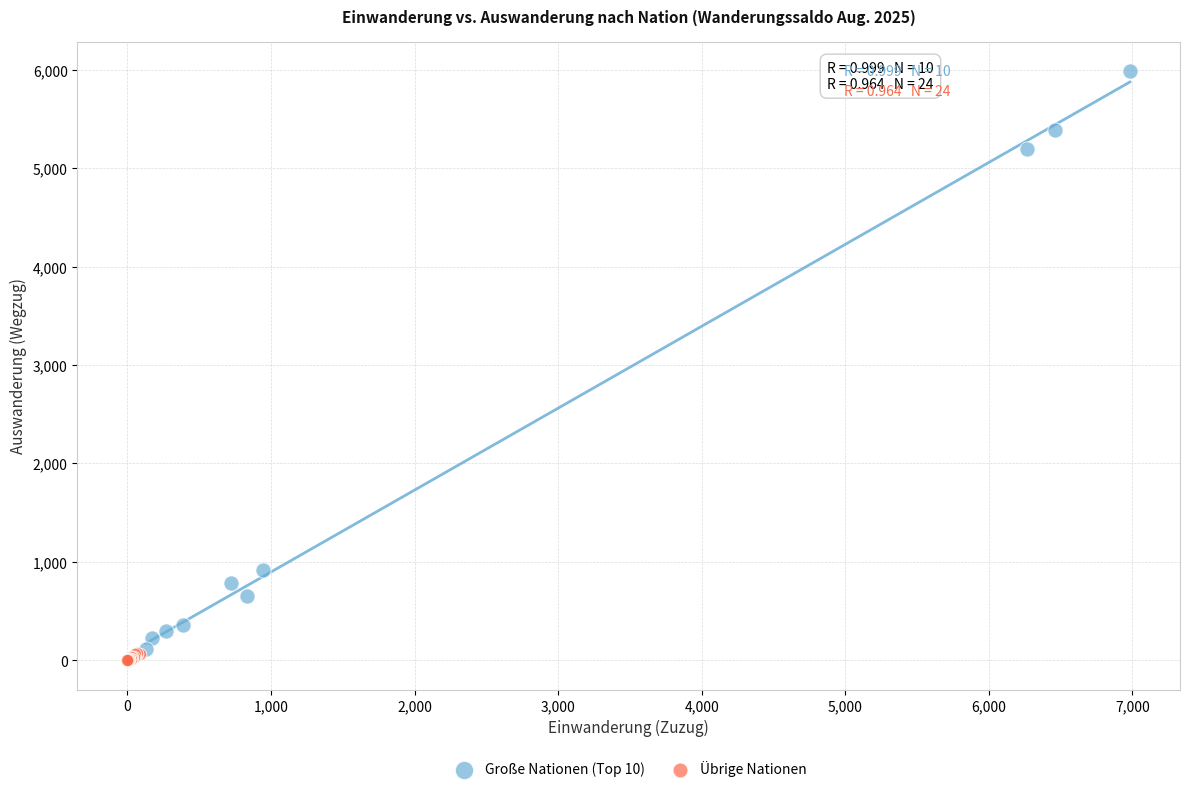

Which series contains the lowest Y value?

Übrige Nationen